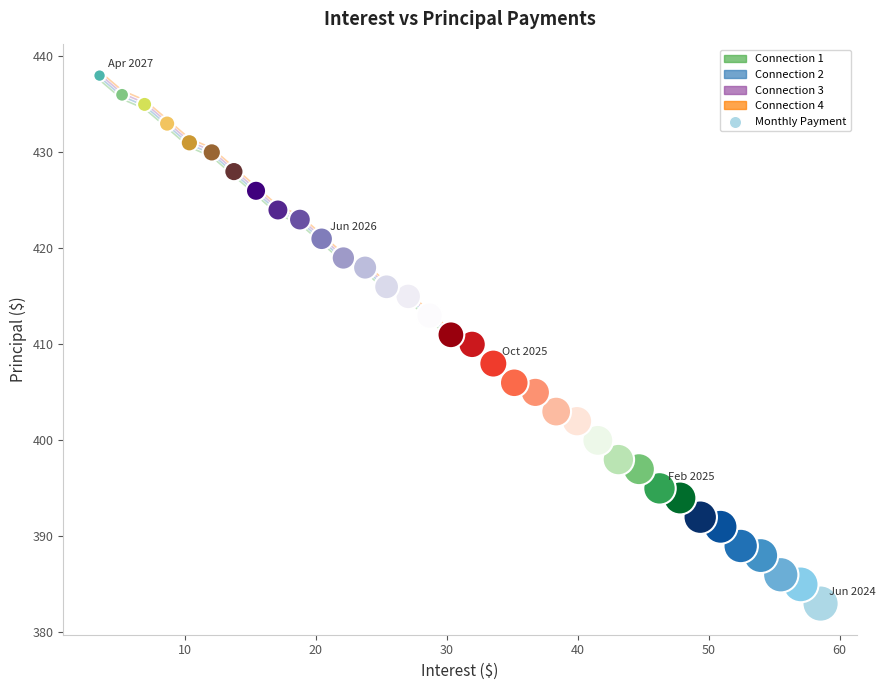

What is the range of Y values (max minus min)?

55